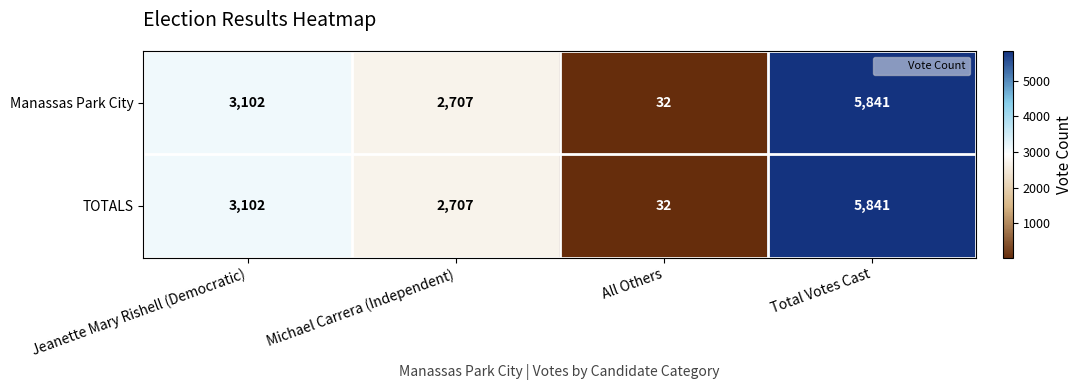

What is the smallest value displayed?

32